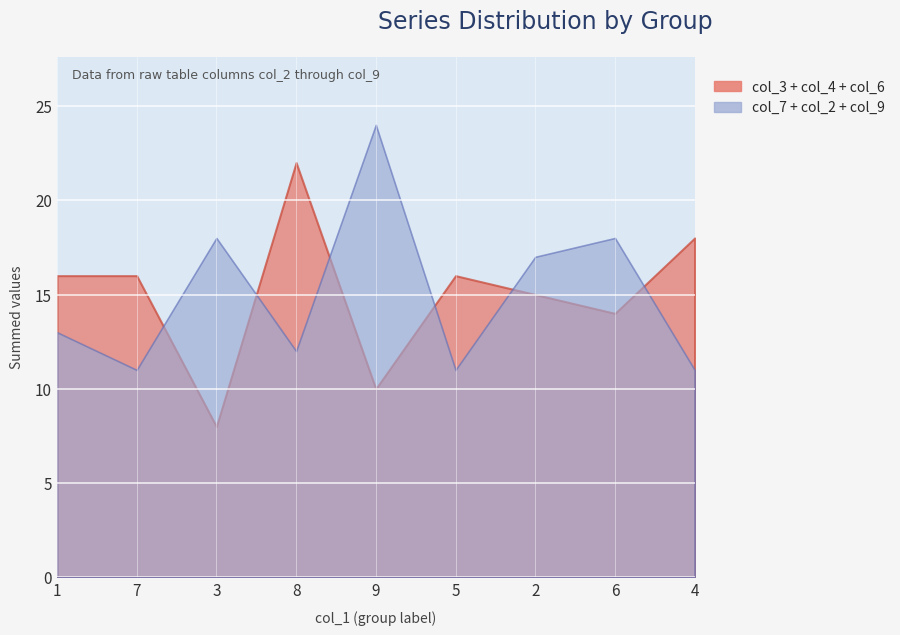

What is the label of the 9th point from the left?

4